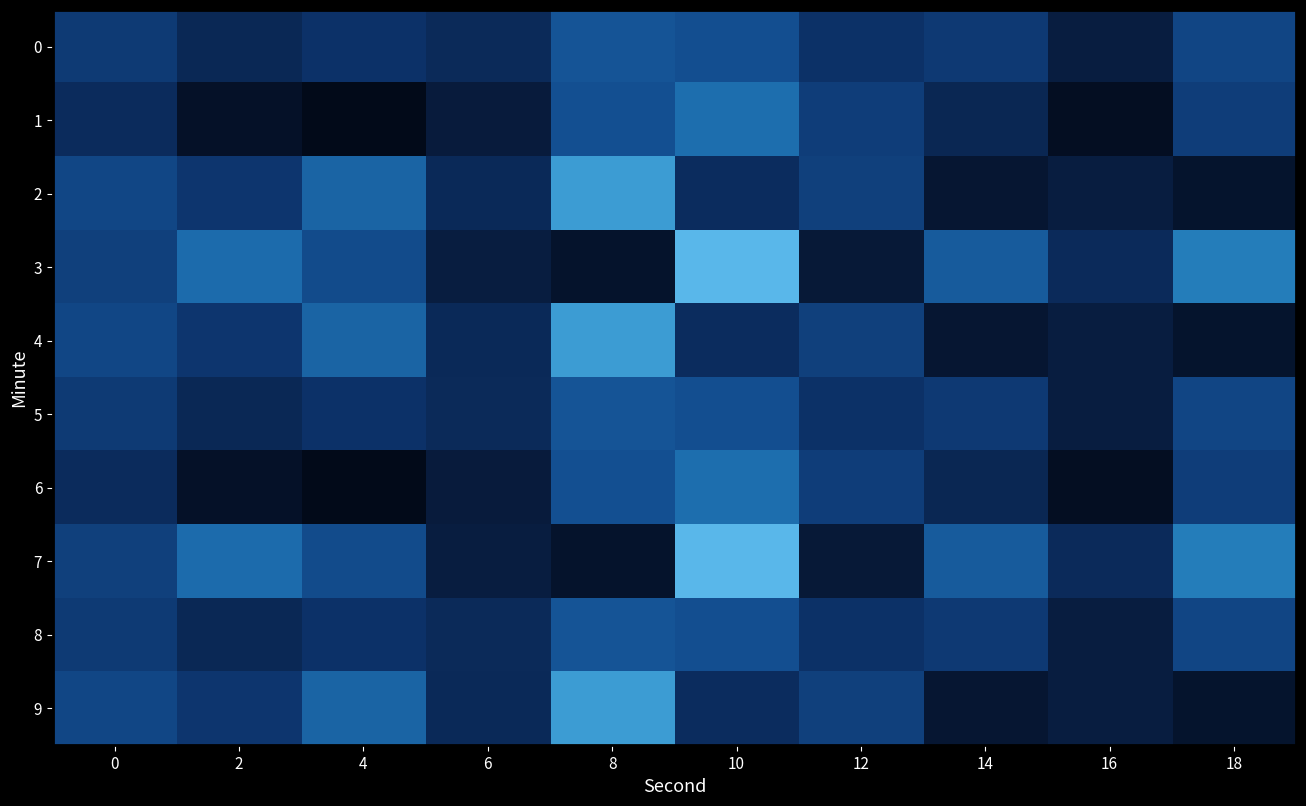

At which category is the sum across all series the highest?

10